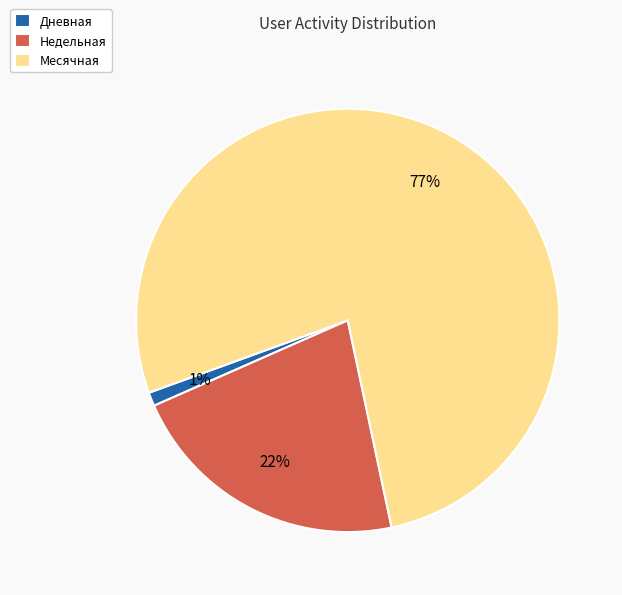

Rank the categories by value from highest to lowest.

Месячная, Недельная, Дневная